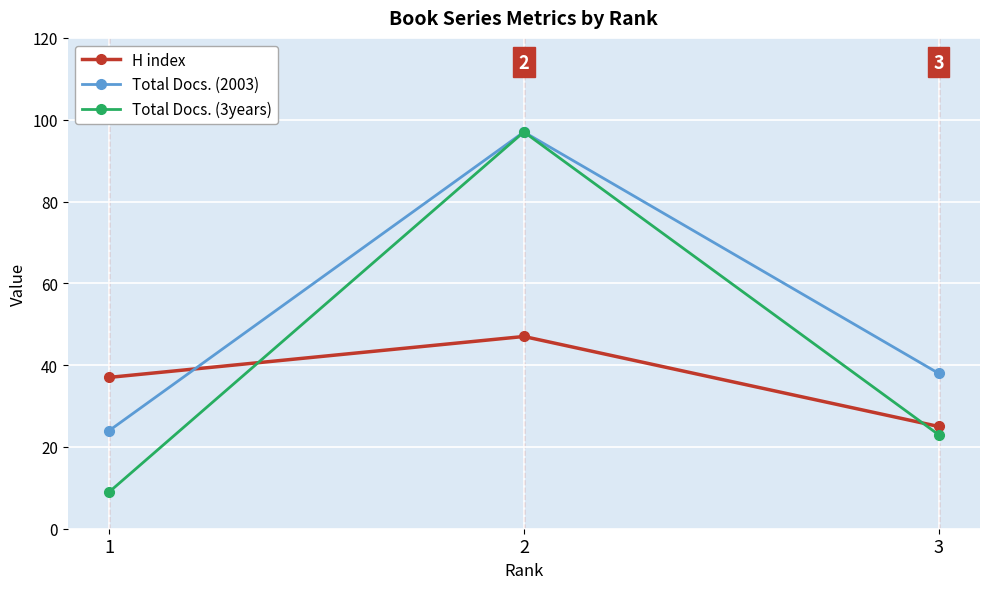

List the series in order of their overall mean, highest first.

Total Docs. (2003), Total Docs. (3years), H index